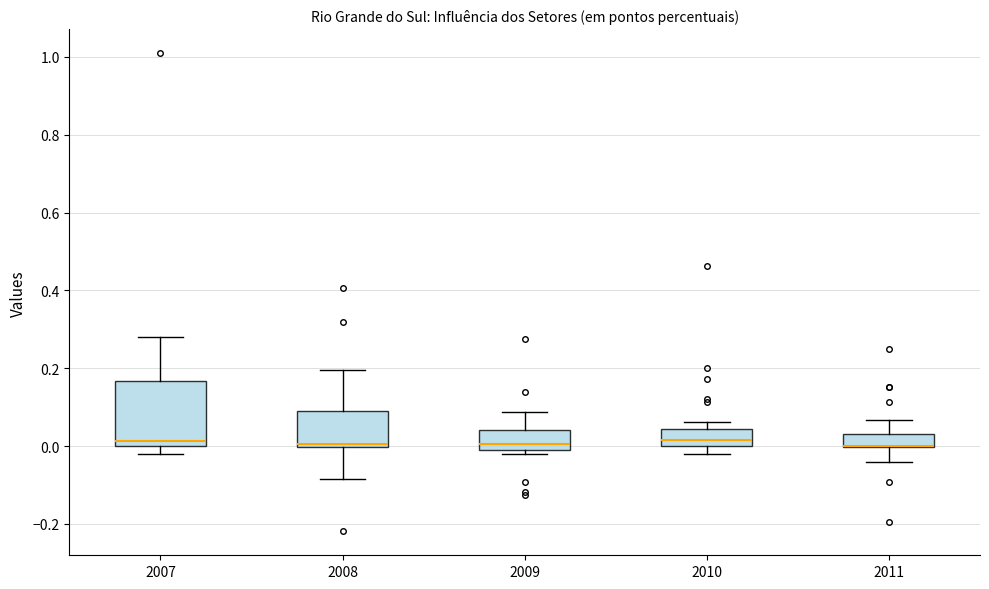

Comparing the boxes themselves (not the whiskers), which one is the tallest?

2007